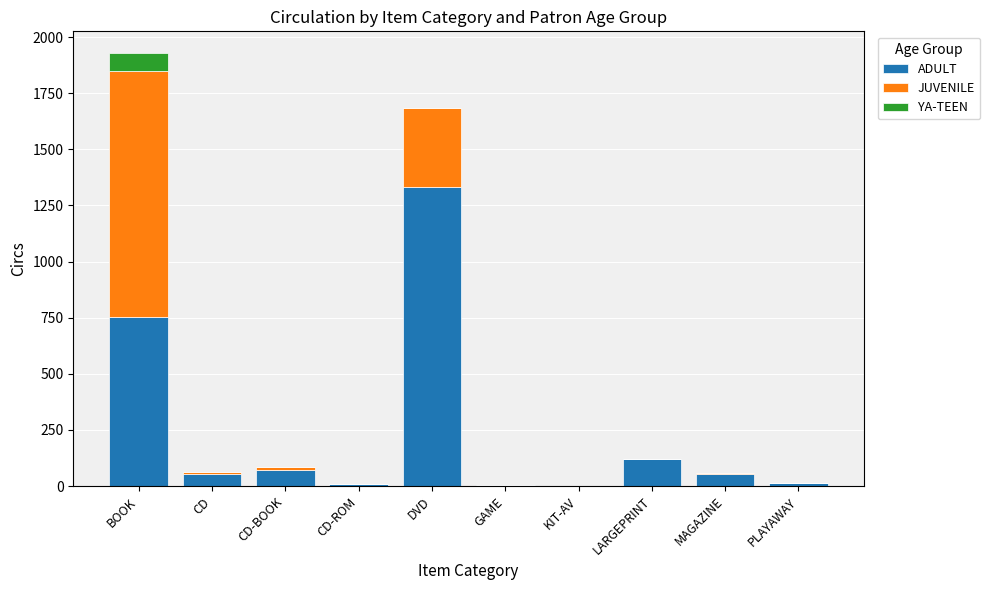

What is the highest value of the ADULT series?

1334